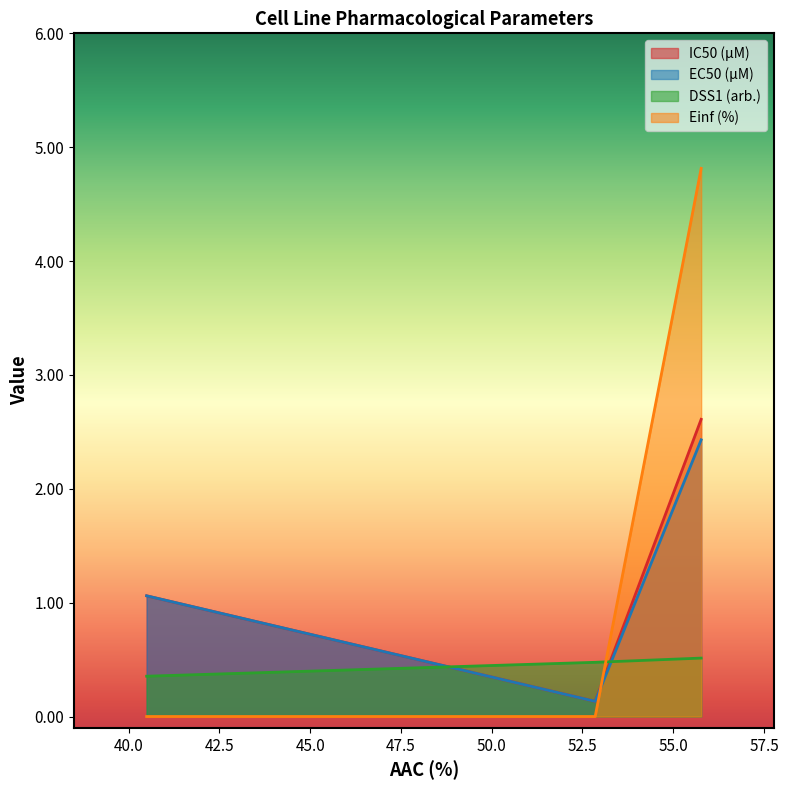

List the series in order of their peak value, highest first.

Einf (%), IC50 (µM), EC50 (µM), DSS1 (arb.)